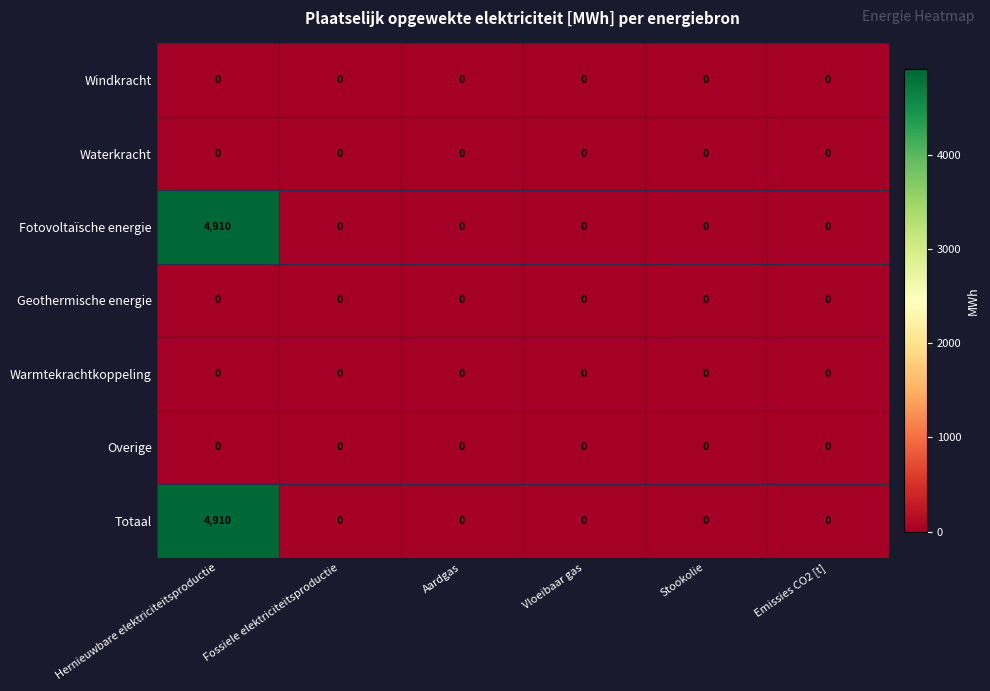

What is the spread (max minus min) of values at Hernieuwbare elektriciteitsproductie?

4910